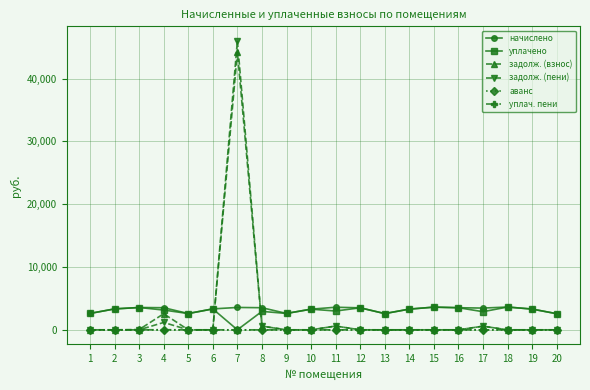

Is the value of аванс at 9 greater than the value of задолж. (взнос) at 7?

No